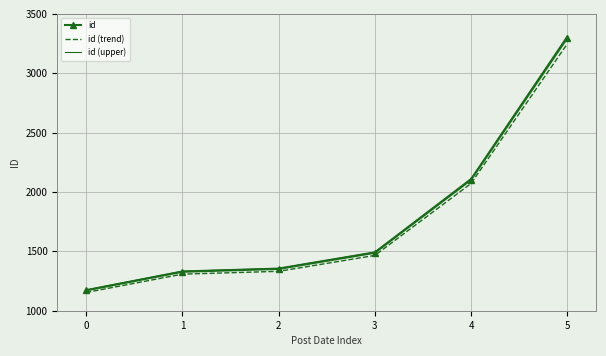

The value of id at 2 is 1765.7. True or false?

False